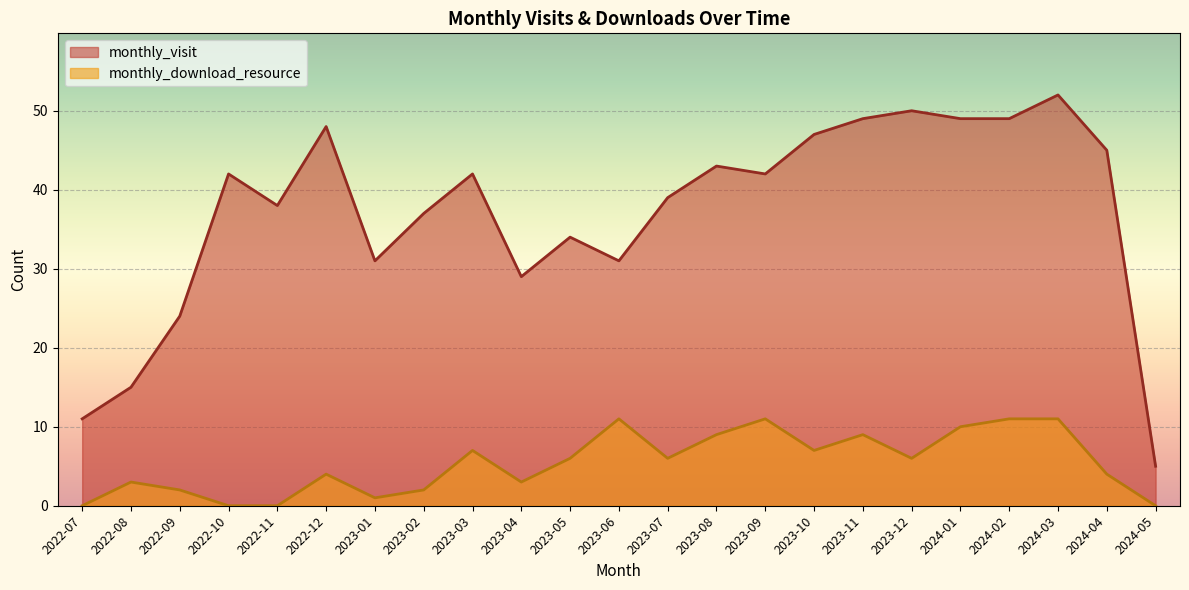

What position from the right is 2023-05?

13